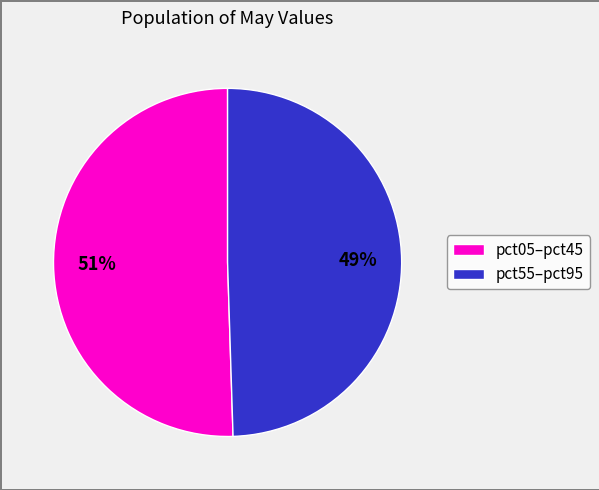

The pct05–pct45 slice represents 51% of the pie. True or false?

True